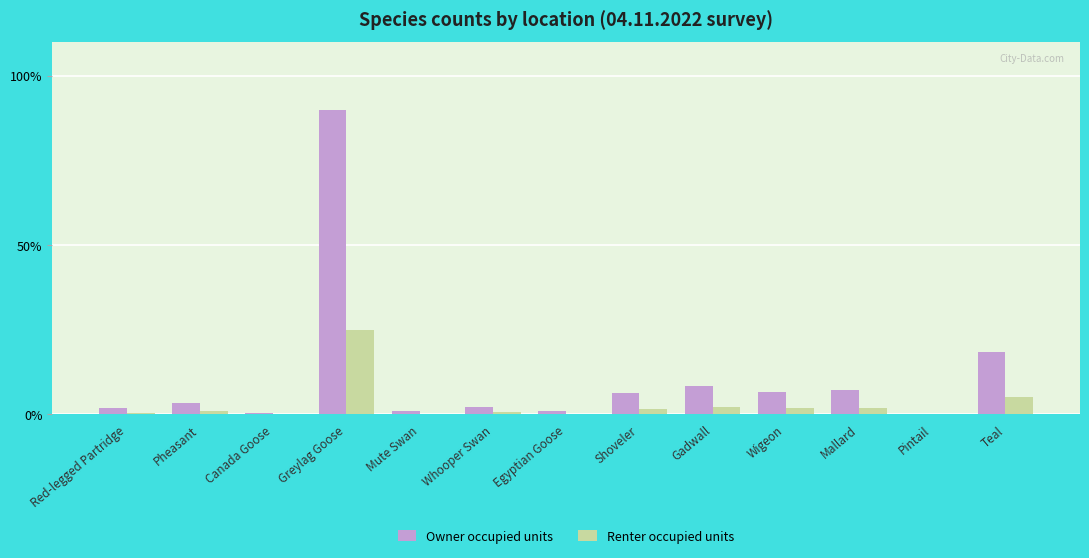

At which label does Owner occupied units reach its peak?

Greylag Goose